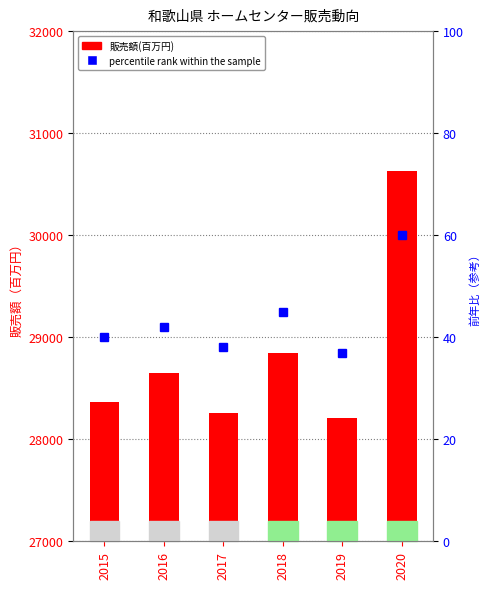

Is it true that percentile rank within the sample equals 71 at 2016?

False